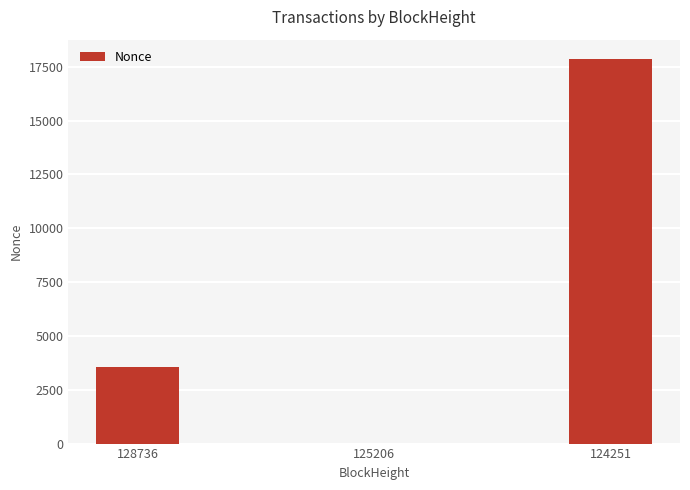

Where is the data nearest to the value 8934?

128736